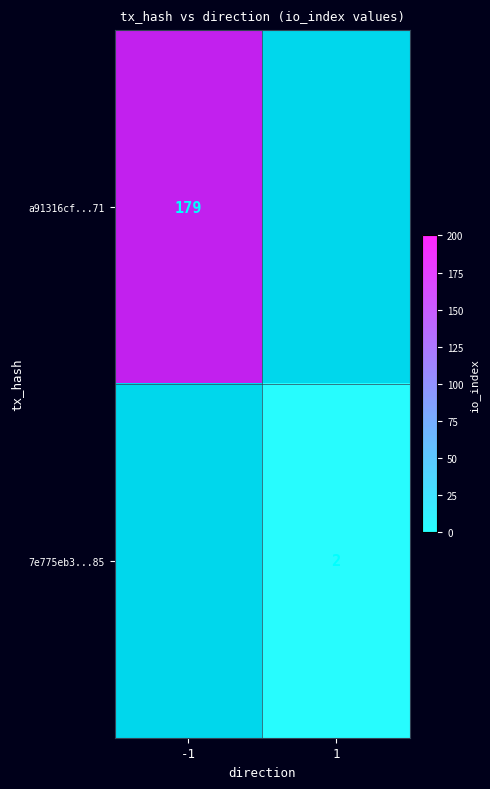

Rank the series by their average value, from lowest to highest.

7e775eb3...85, a91316cf...71